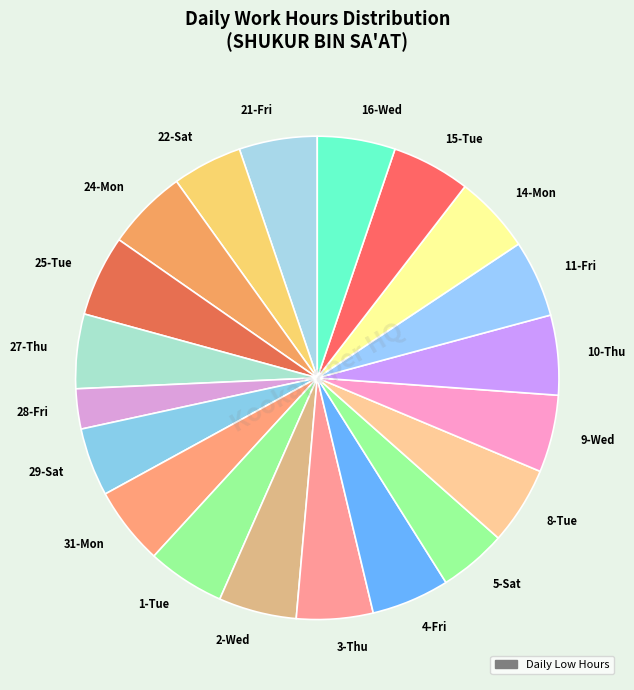

Which slice is the smallest?

28-Fri